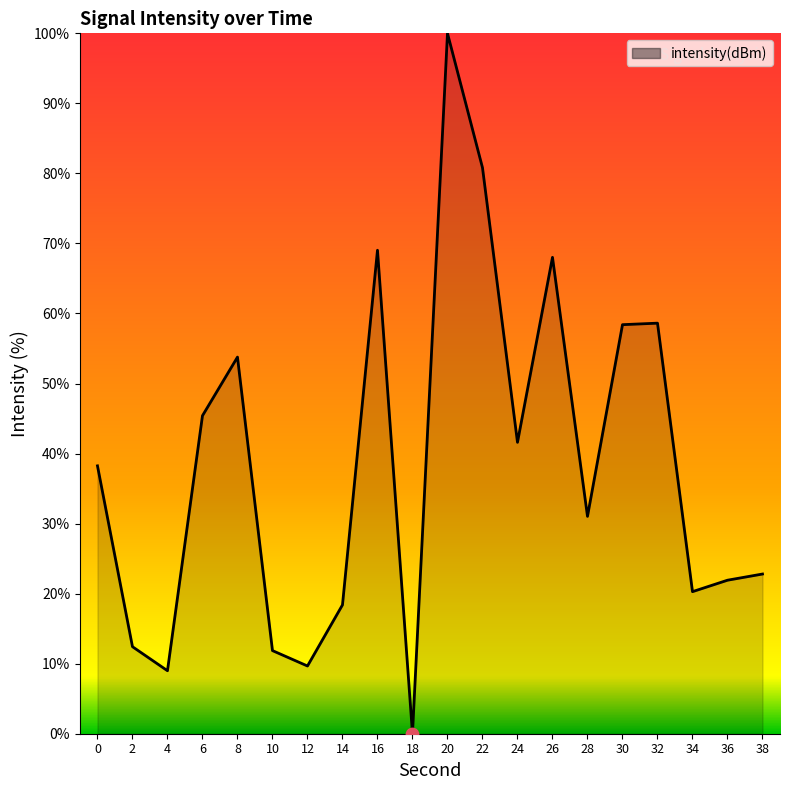

Between 16 and 28, which is larger?

16